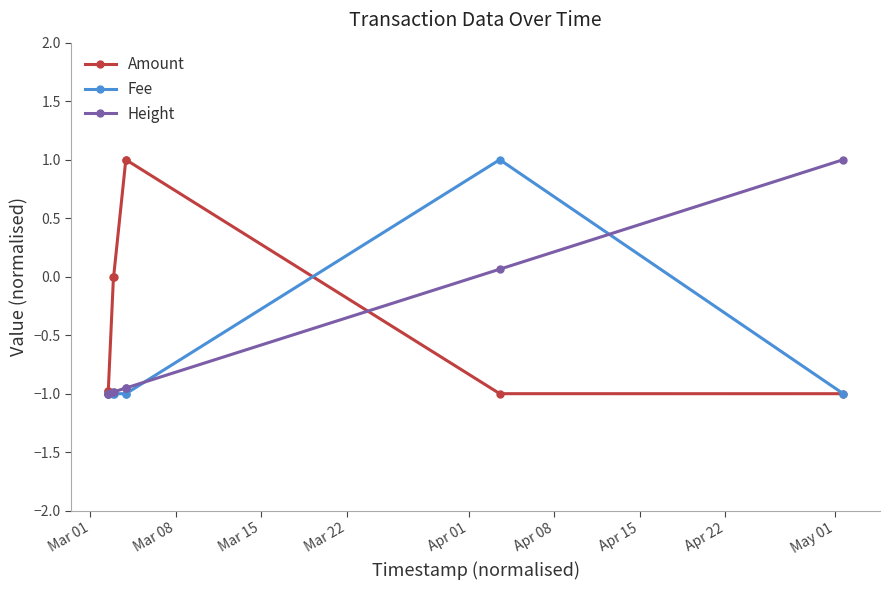

Rank the series by their average value, from highest to lowest.

Amount, Height, Fee